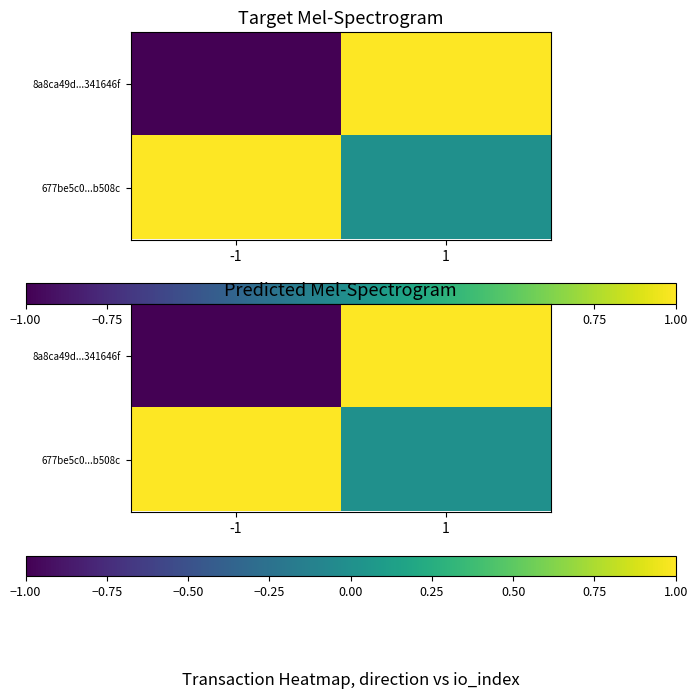

What is the spread (max minus min) of values at -1?

2